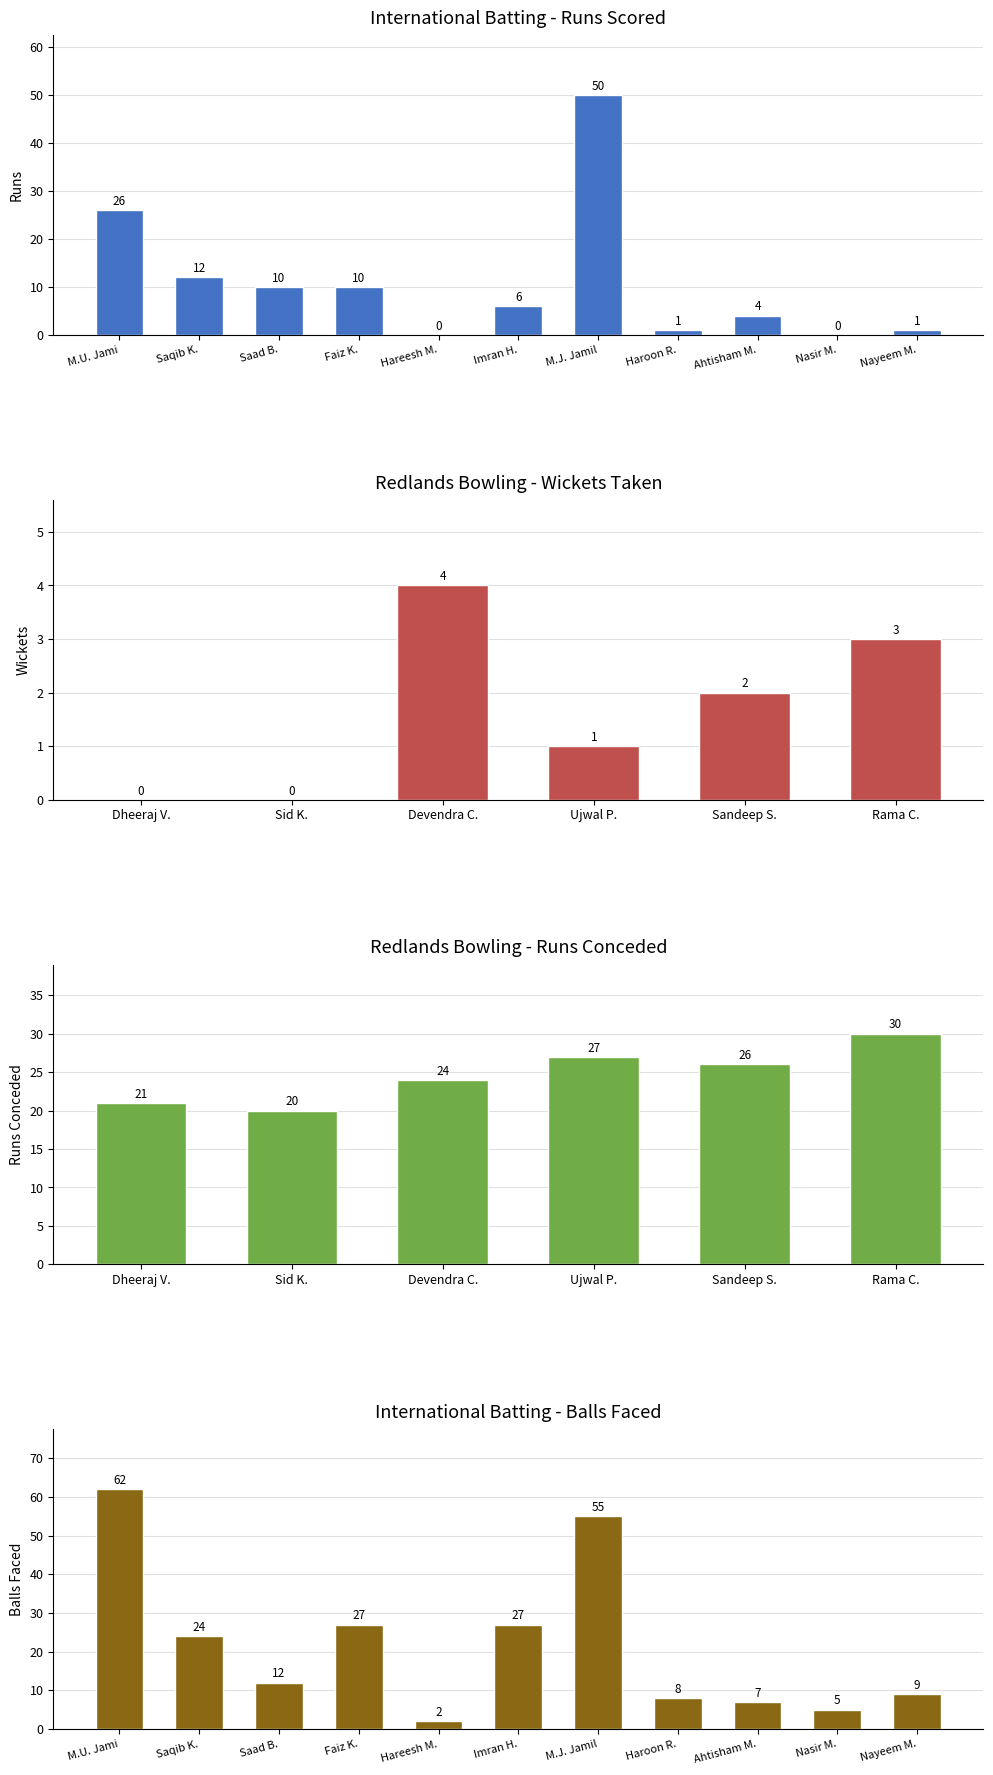

What is the label of the 3rd bar from the right?

Ahtisham M.